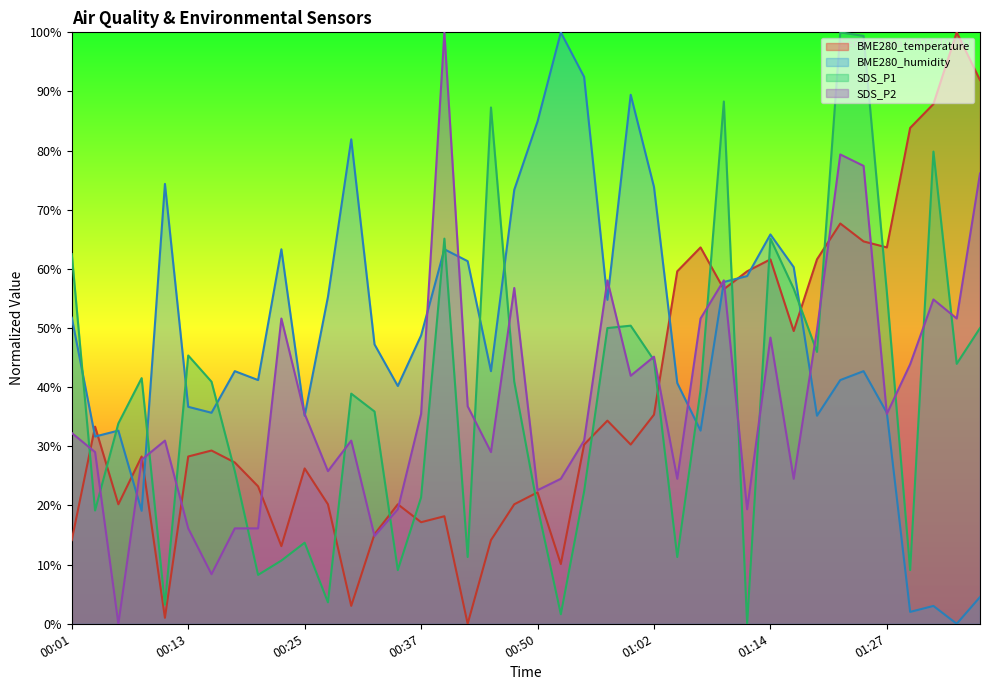

What is the sum of all BME280_temperature values?

1507.1